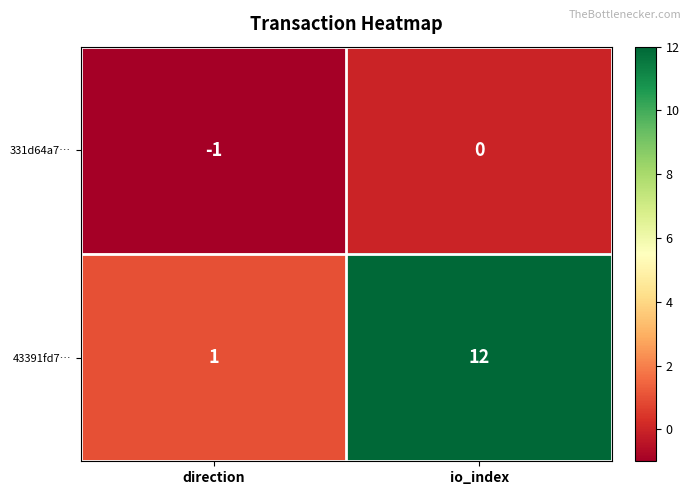

What is the spread (max minus min) of values at io_index?

12